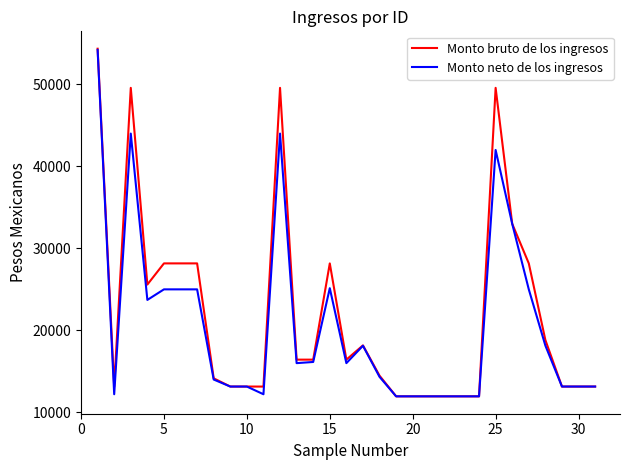

Which series has the largest range (max minus min)?

Monto bruto de los ingresos